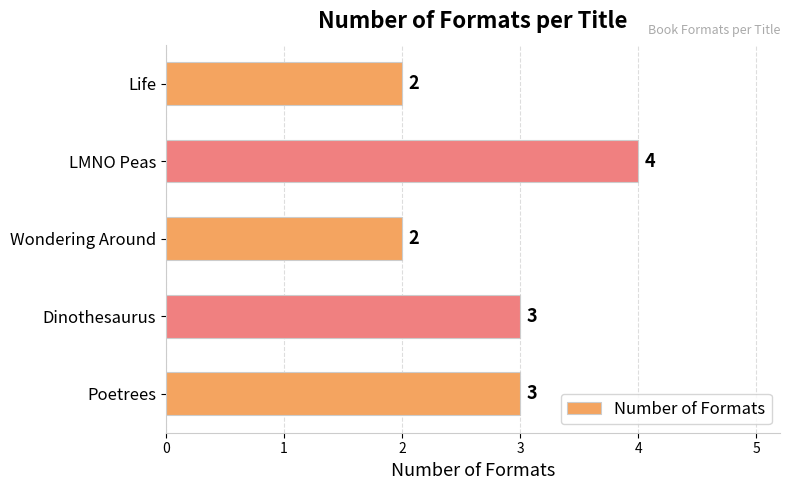

What is the greatest value displayed?

4